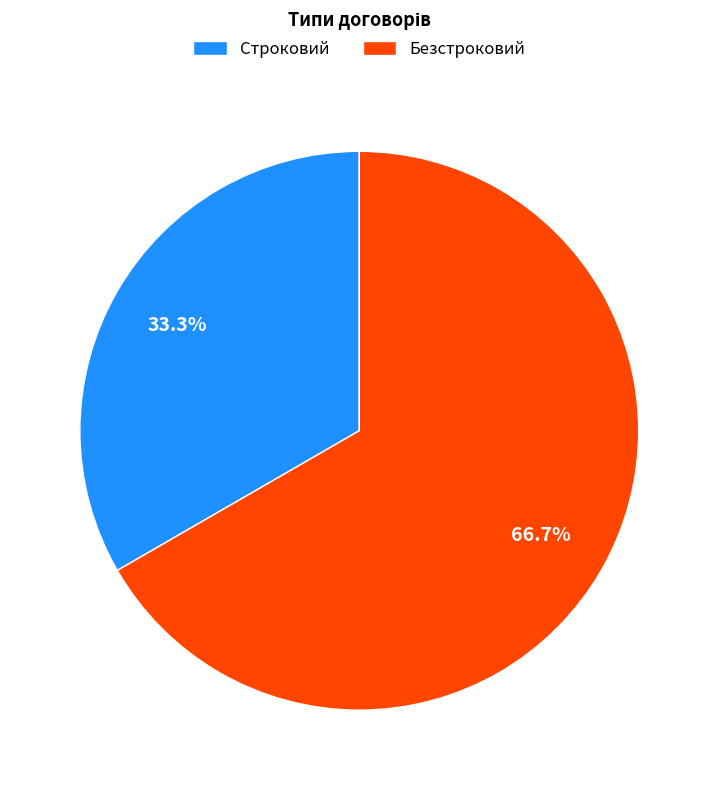

To the nearest percent, what percentage of the pie is Безстроковий?

67%